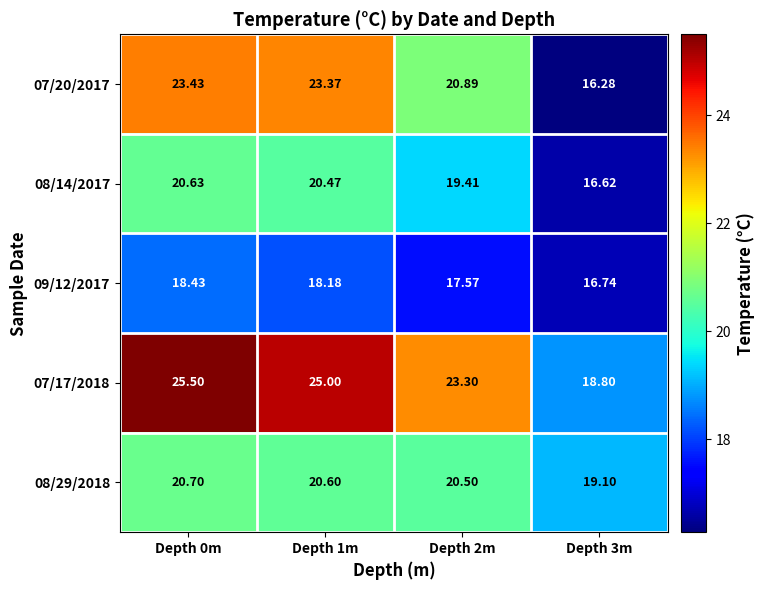

Is the value of 09/12/2017 at Depth 0m greater than the value of 08/29/2018 at Depth 1m?

No